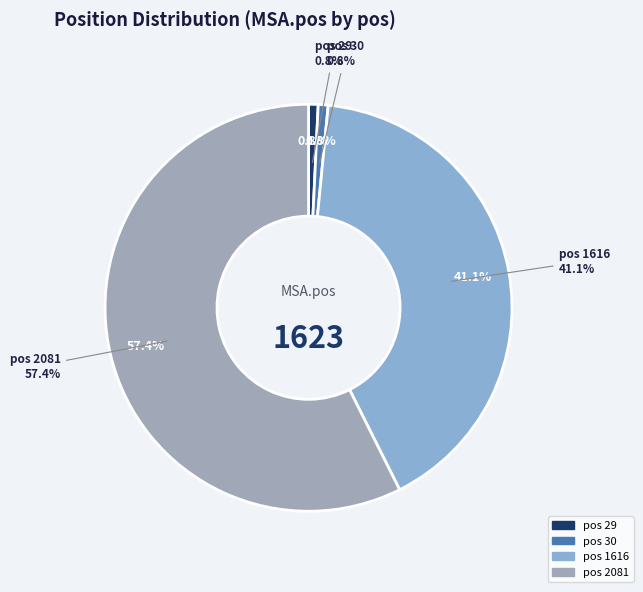

To the nearest percent, what is the average slice percentage?

25%